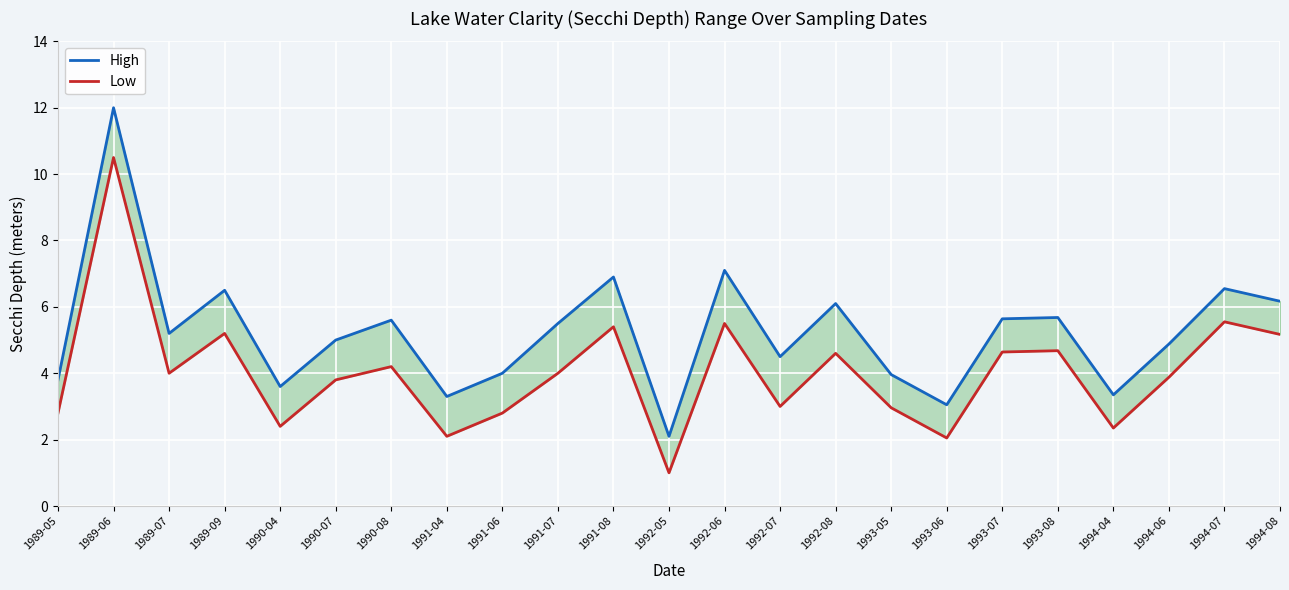

Which series has the largest total across all categories?

High